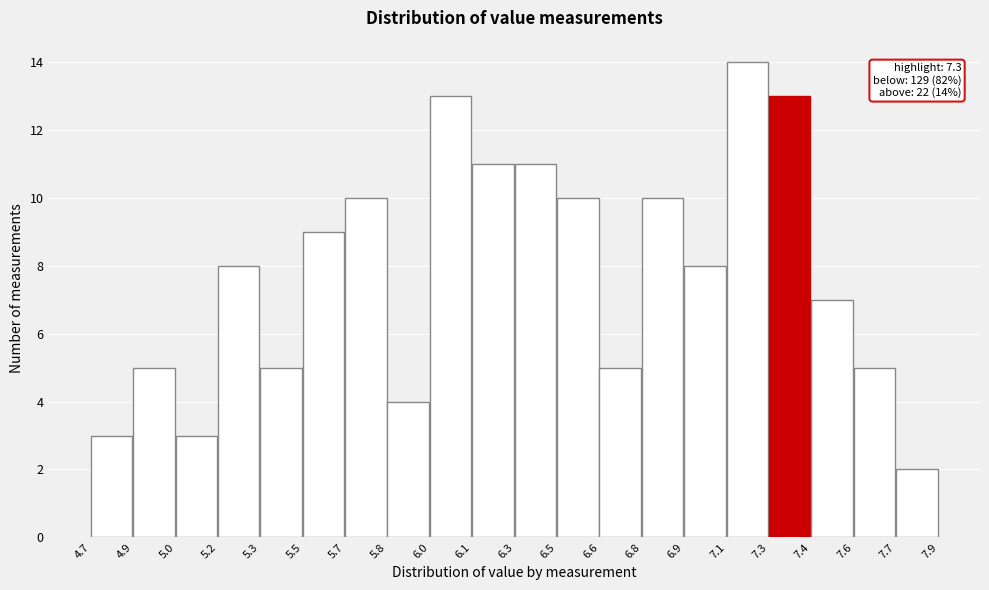

Reading left to right, extract all data points from this chart.

4.7=3	4.9=5	5.0=3	5.2=8	5.3=5	5.5=9	5.7=10	5.8=4	6.0=13	6.1=11	6.3=11	6.5=10	6.6=5	6.8=10	6.9=8	7.1=14	7.3=13	7.4=7	7.6=5	7.7=2